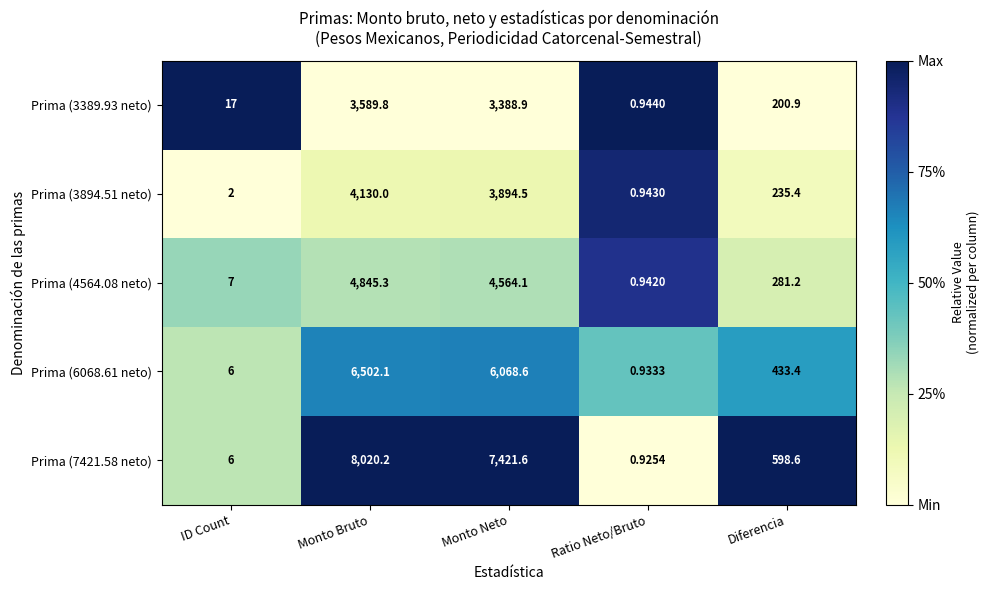

Is the value of Prima (3894.51 neto) at Monto Neto greater than the value of Prima (6068.61 neto) at Diferencia?

Yes